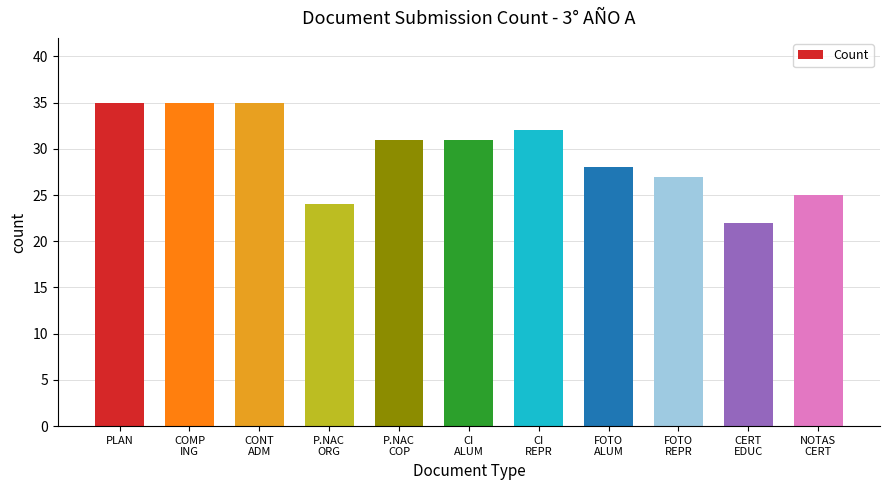

How many data points are less than 31?

5